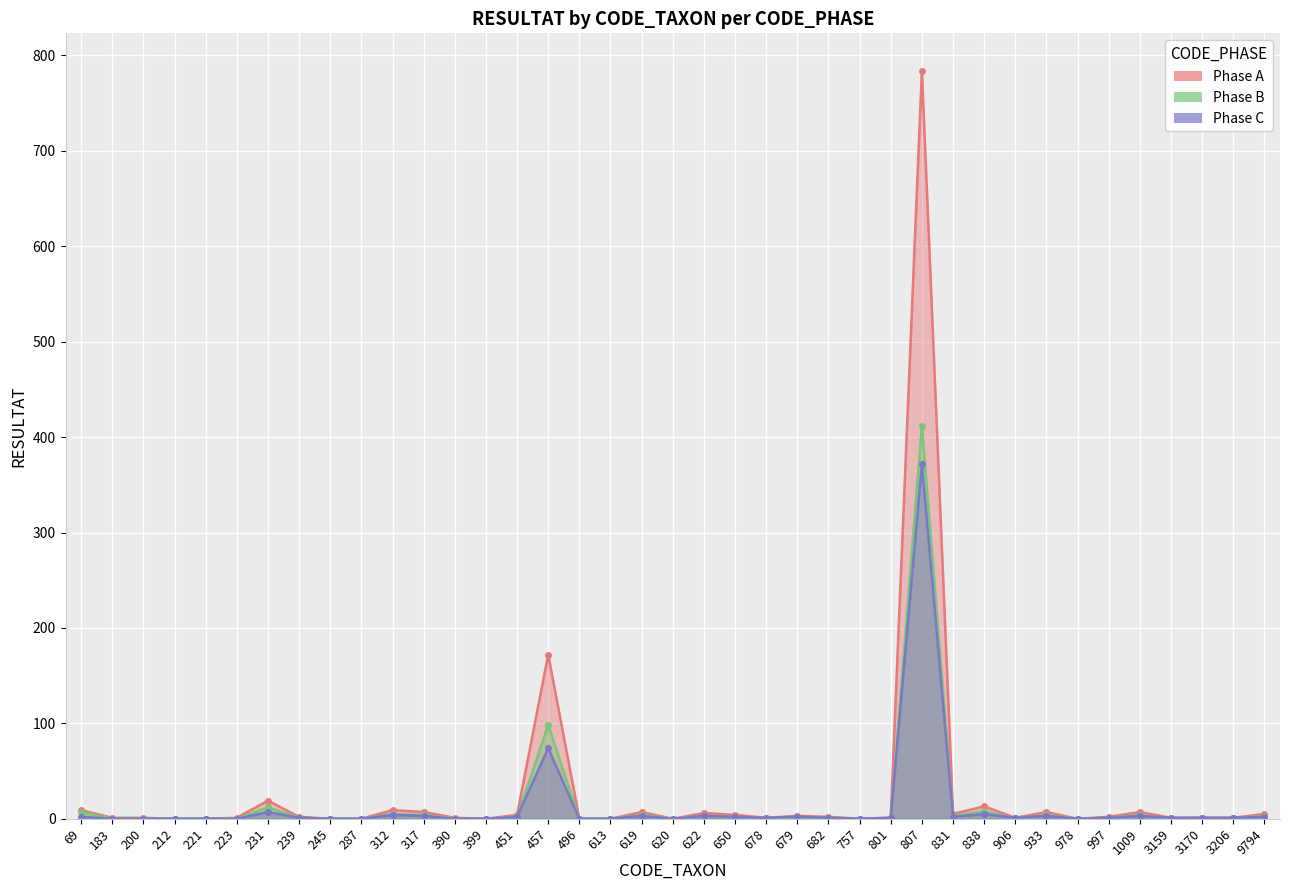

Reading left to right, what are all the values shown in this chart?

Phase A: 9	1	1	0	0	1	19	2	0	0	9	7	1	0	4	172	0	0	7	0	6	4	1	3	2	0	1	784	5	13	1	7	0	2	7	1	1	1	5
Phase B: 7	0	0	0	0	0	12	1	0	0	5	4	0	0	2	98	0	0	4	0	3	2	0	1	1	0	0	412	3	8	0	4	0	1	4	0	0	0	3
Phase C: 2	0	0	0	0	0	7	1	0	0	4	3	0	0	2	74	0	0	3	0	3	2	1	2	1	0	1	372	2	5	1	3	0	1	3	1	1	1	2